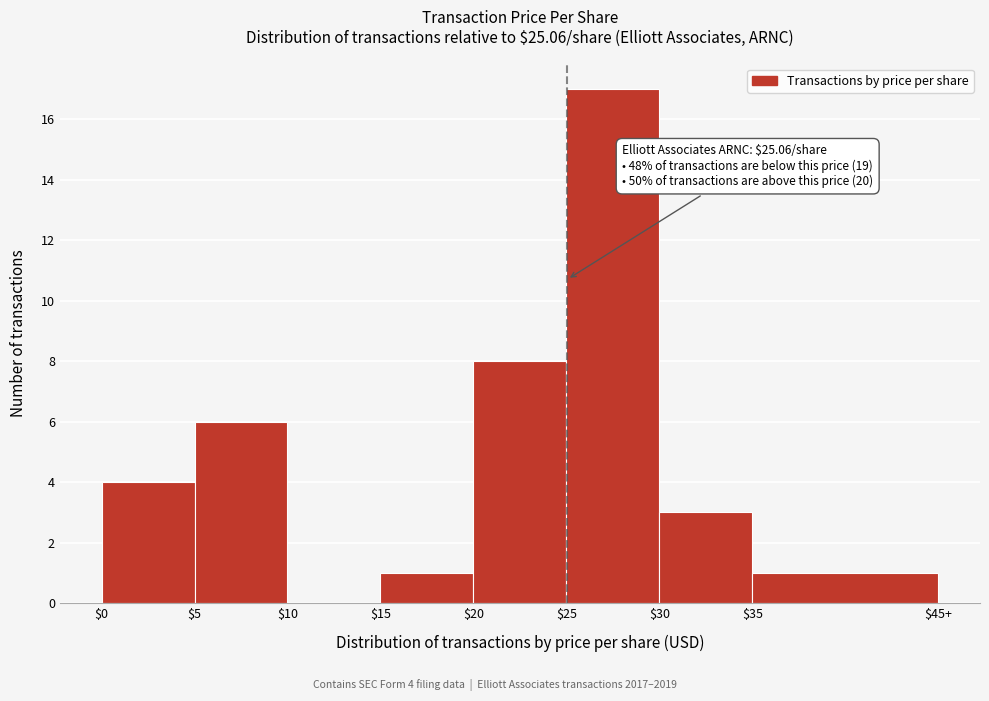

The value at $0 is 4. True or false?

True